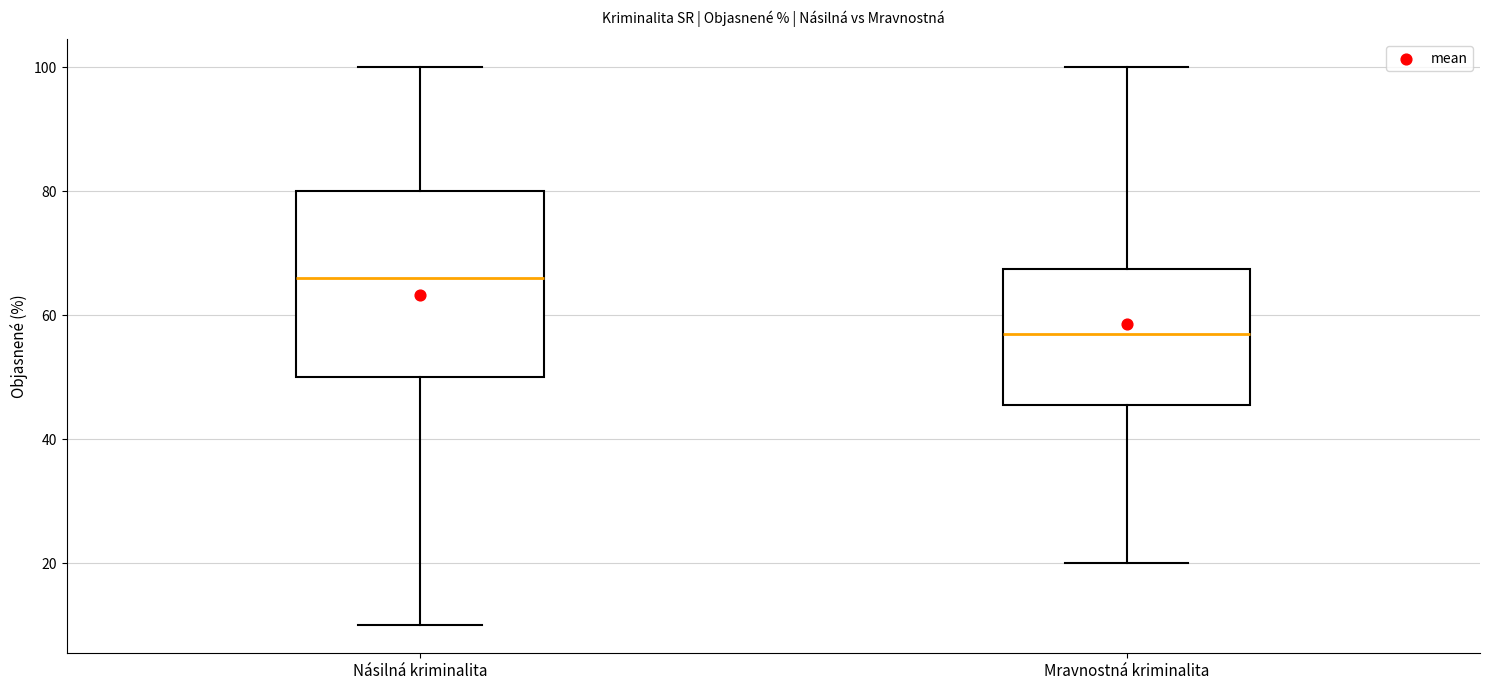

Reading left to right, transcribe this box plot: for each box, give where its median line is, the range the box spans, and where its two whiskers end, as read against the y-axis. The values are not printed on the chart, so give them approximately, as read against the axis.

Násilná kriminalita: median 66, box 50 to 80, whiskers 10 to 100
Mravnostná kriminalita: median 58, box 46 to 68, whiskers 20 to 100